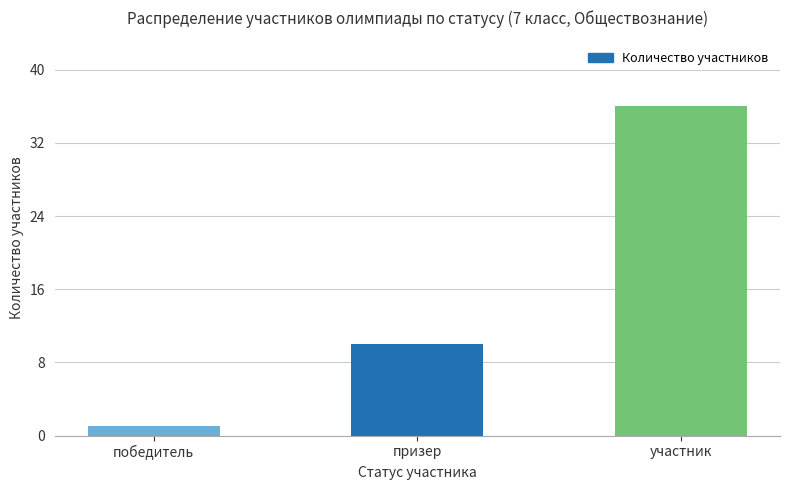

Where is the data nearest to the value 18?

призер